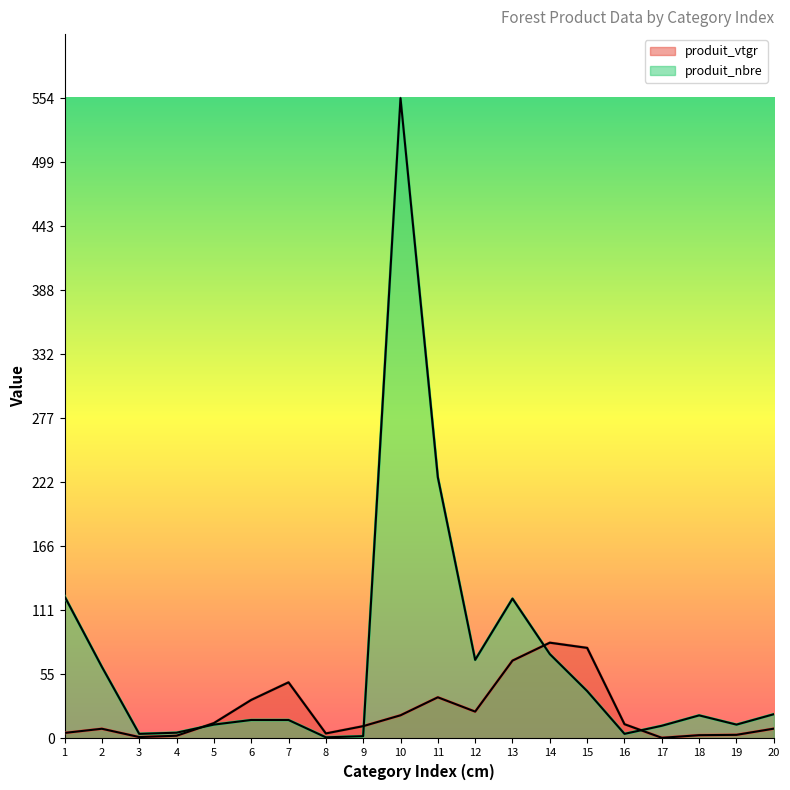

True or false: produit_vtgr and produit_nbre cross at least once.

True